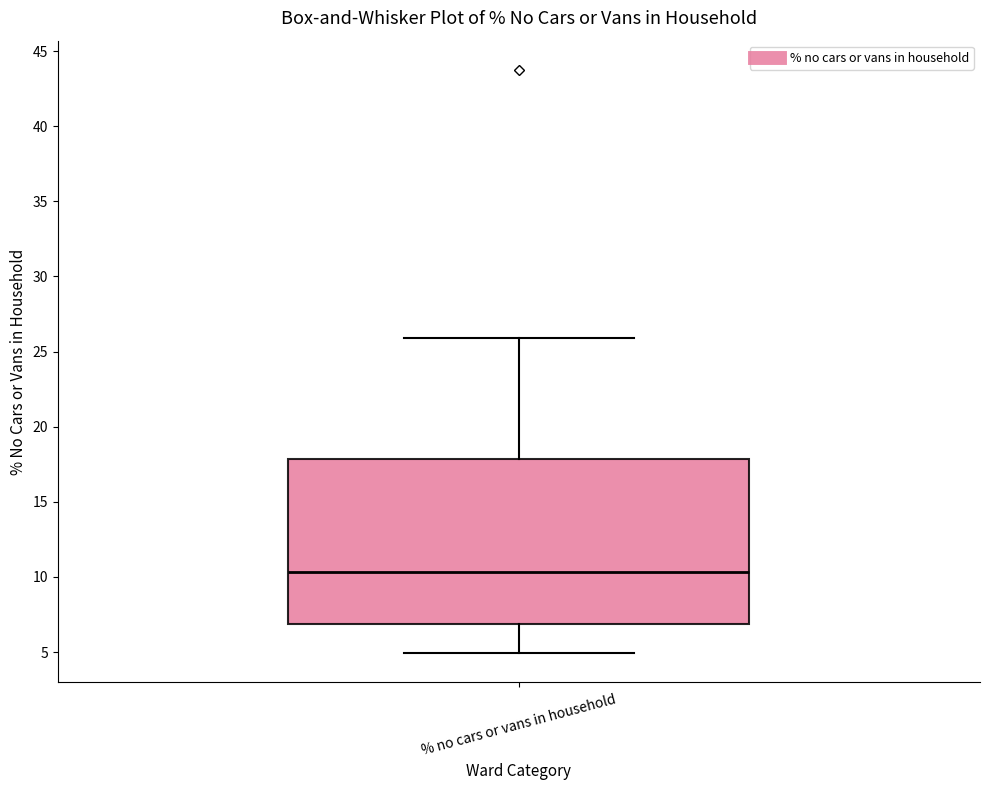

Transcribe this box plot: give where the median line is, the range the box spans, and where the two whiskers end, as read against the y-axis. The values are not printed on the chart, so give them approximately, as read against the axis.

median 10.5, box 7.0 to 18.0, whiskers 5.0 to 26.0